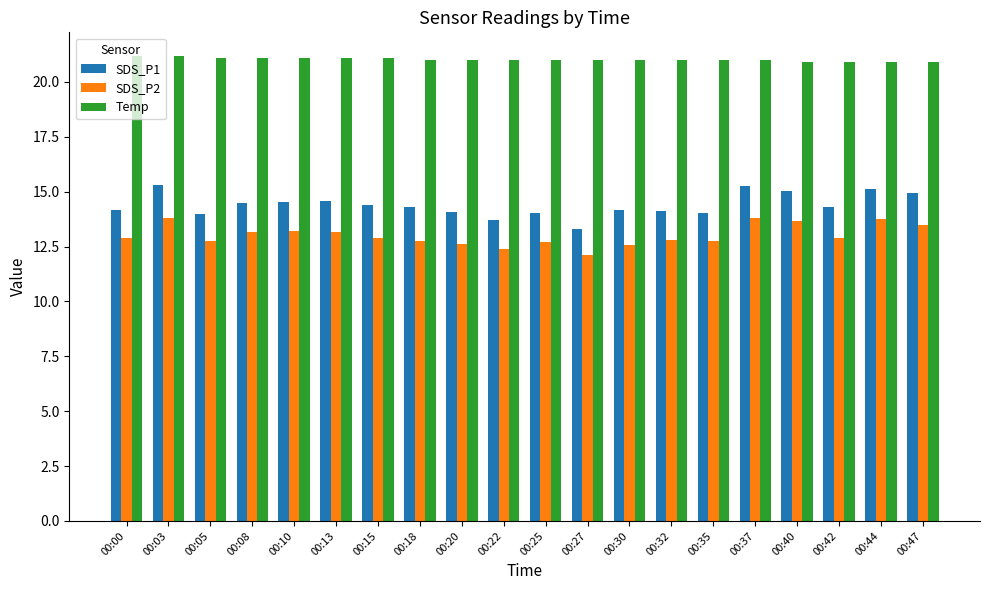

How many groups of bars are there?

20